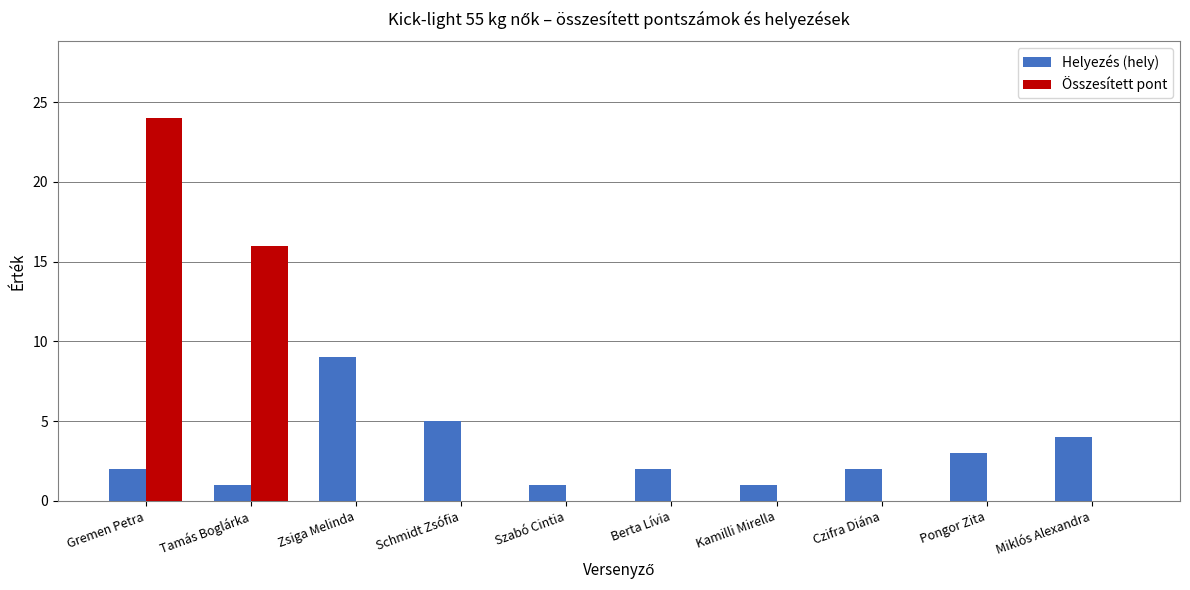

True or false: Helyezés (hely) has a value of 4 at Miklós Alexandra.

True